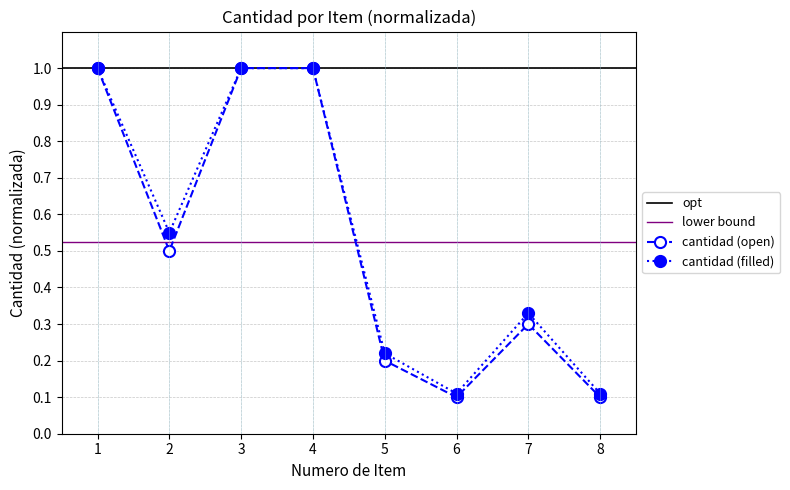

True or false: the data shows 0.1 at 8.

False